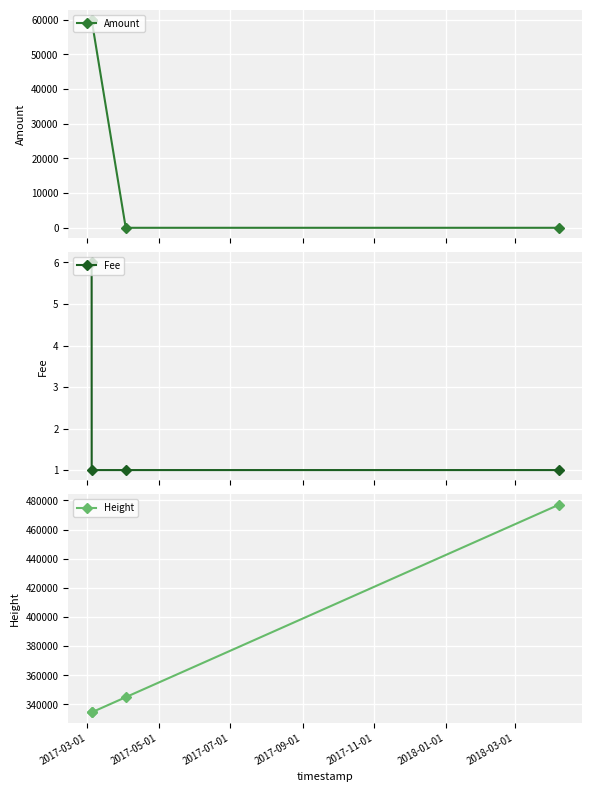

At how many categories does at least one series exceed 322309?

4